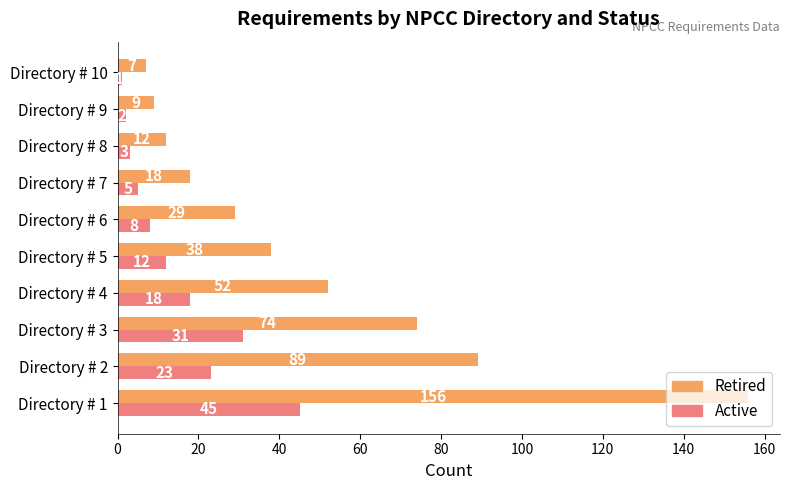

At which label does Active reach its peak?

Directory # 1